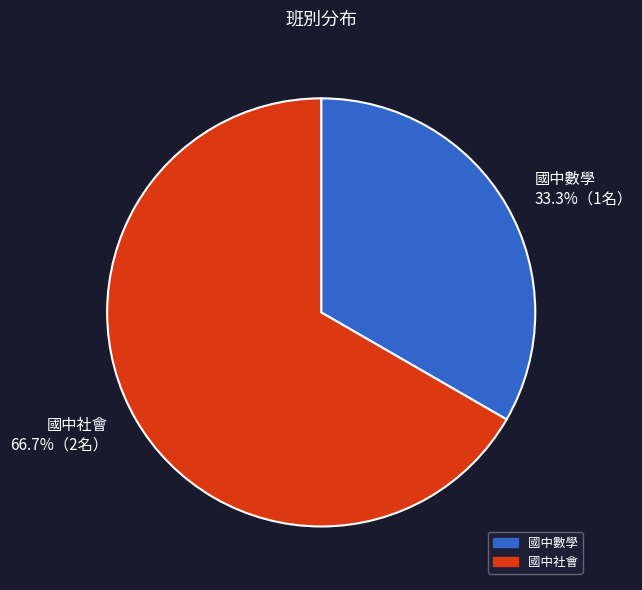

To the nearest percent, what is the combined percentage of 國中數學 and 國中社會?

100%